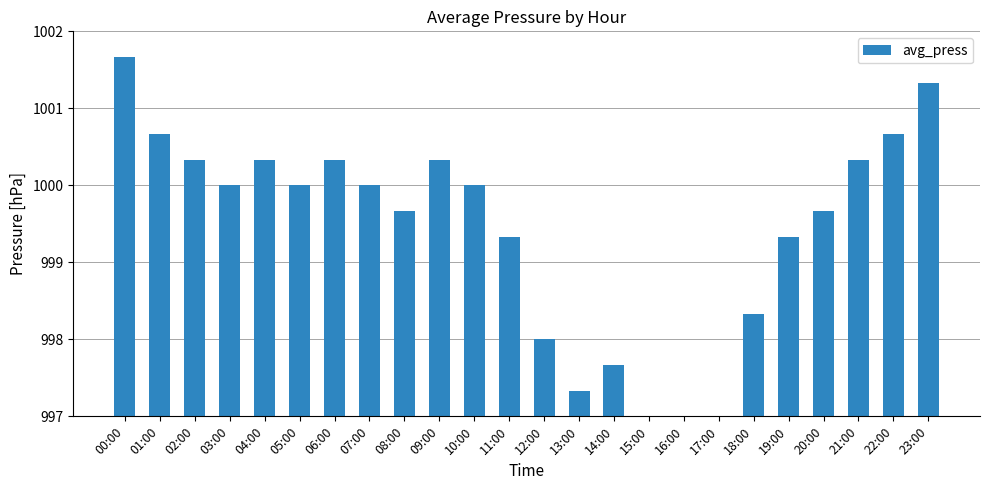

What is the label of the 15th bar from the right?

09:00